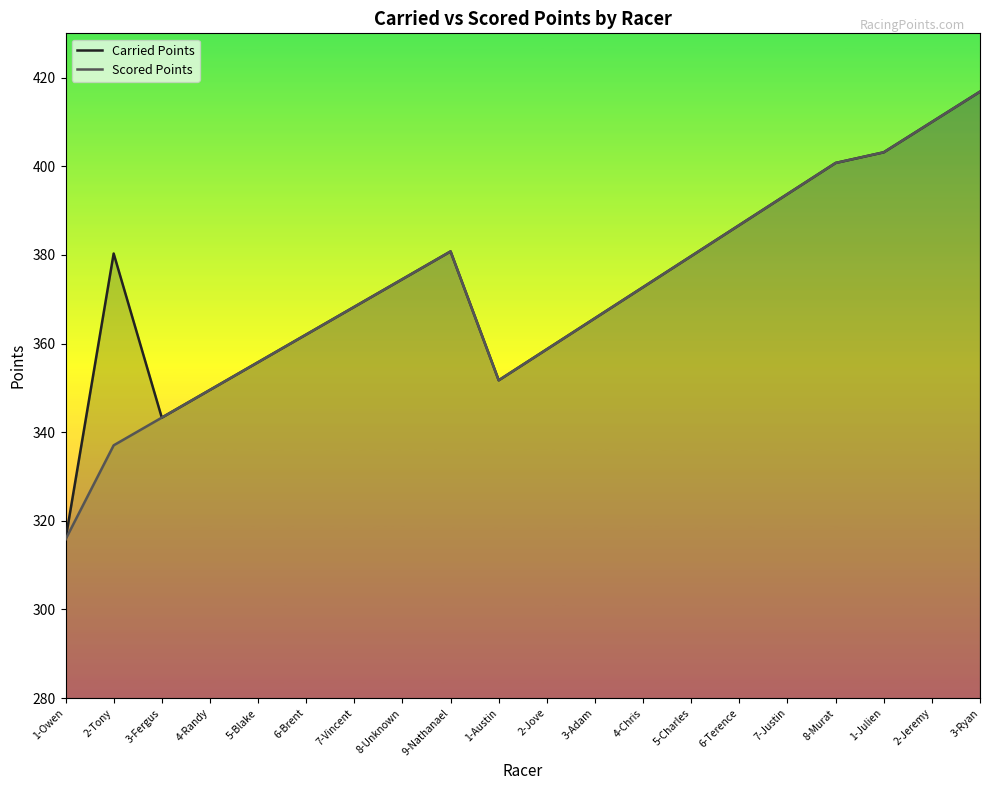

Rank the series by their average value, from lowest to highest.

Scored Points, Carried Points